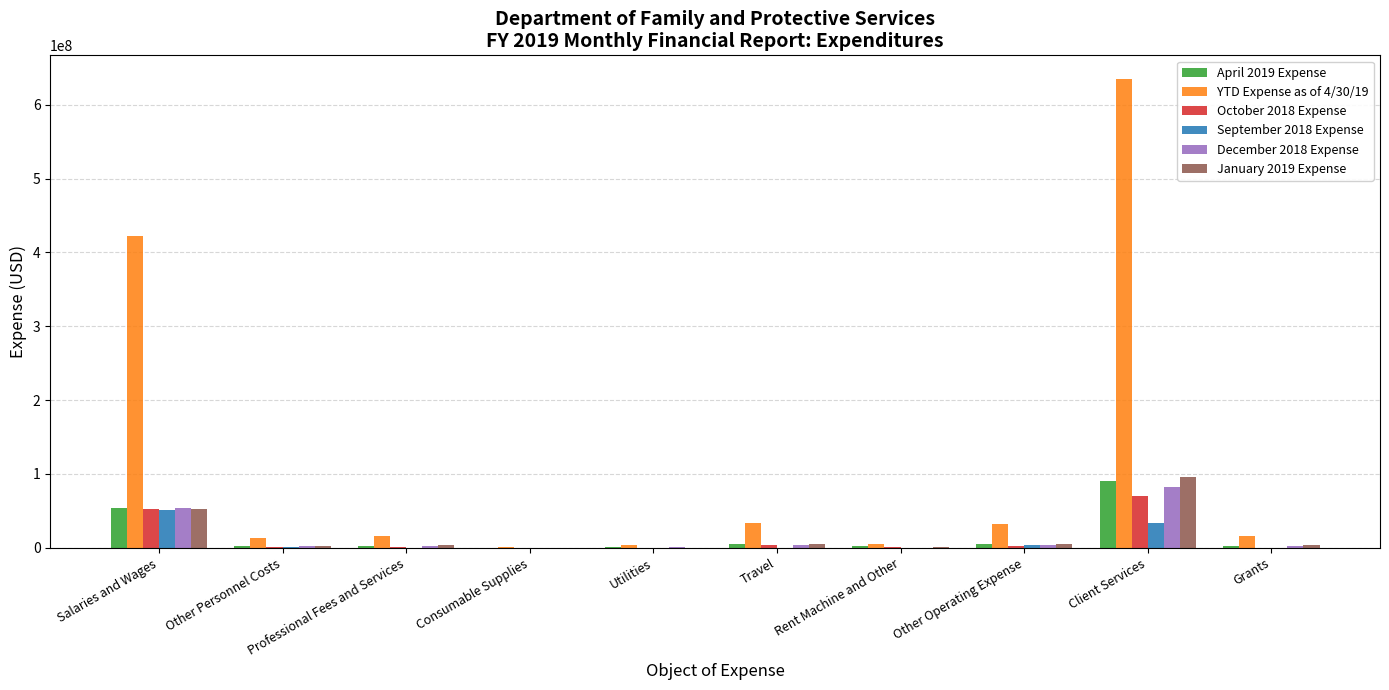

The YTD Expense as of 4/30/19 series shows 461107.5 at Consumable Supplies. True or false?

True